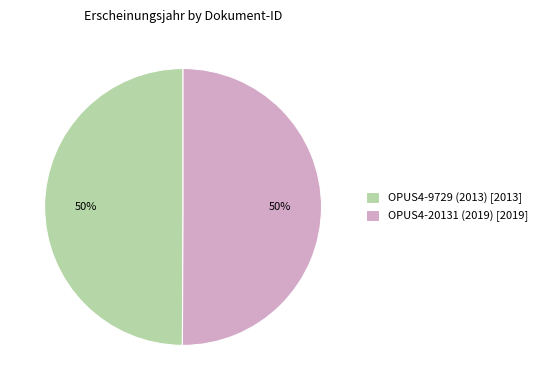

To the nearest percent, what is the combined percentage of OPUS4-9729 (2013) [2013] and OPUS4-20131 (2019) [2019]?

100%